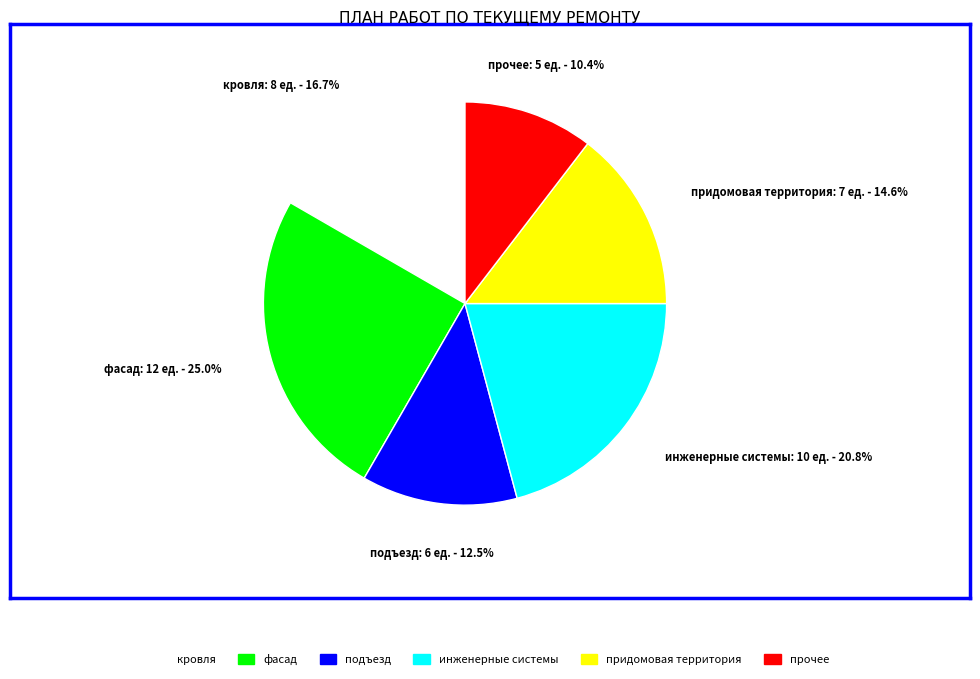

Rank the categories by value from highest to lowest.

фасад, инженерные системы, кровля, придомовая территория, подъезд, прочее